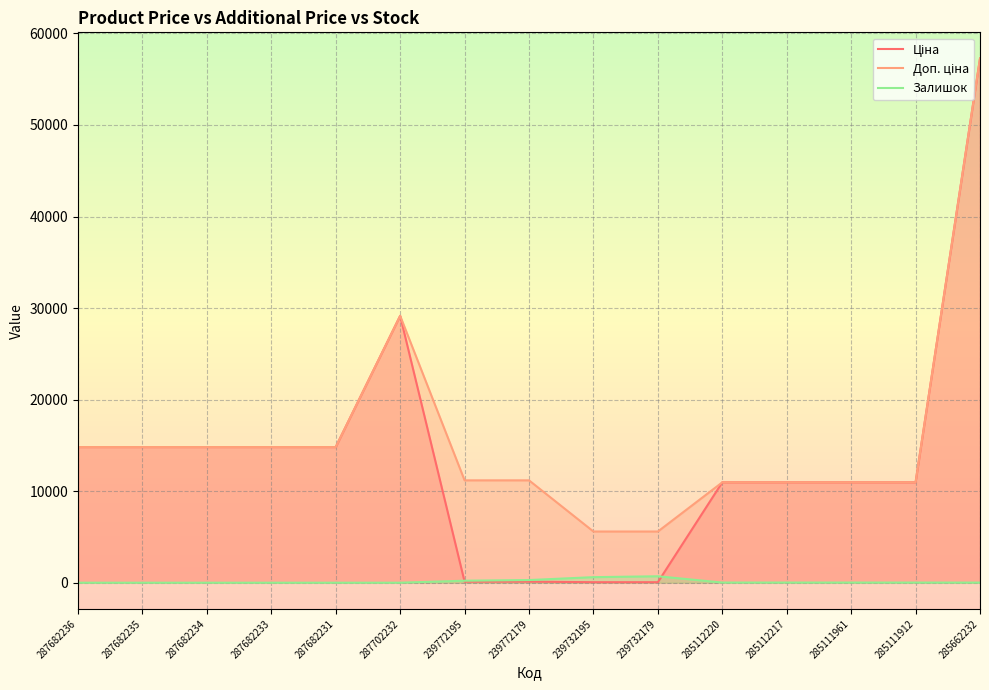

How many values in the Залишок series exceed 15?

7